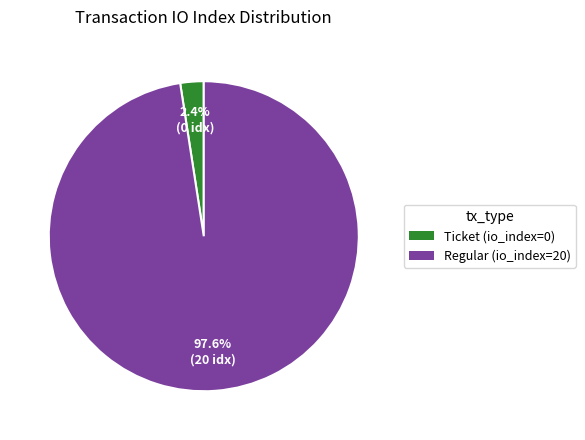

Does Ticket (io_index=0) represent more than half of the total?

No